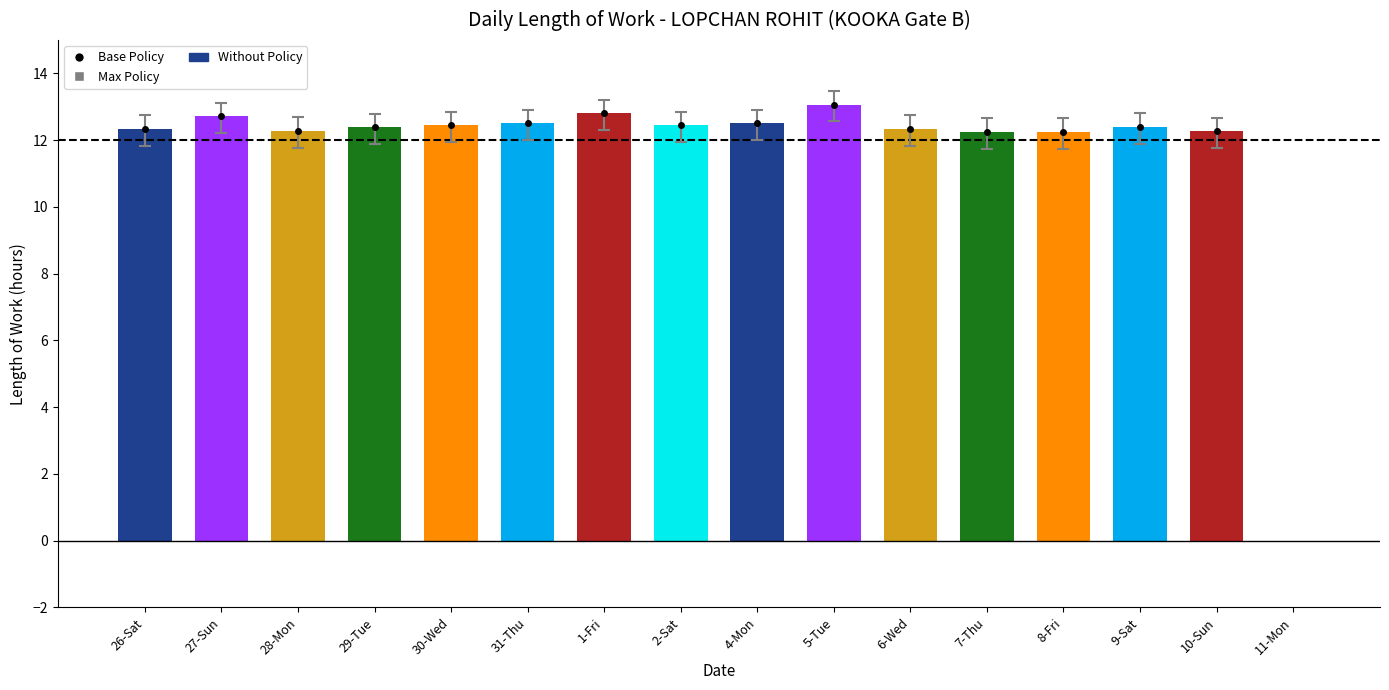

What is the sum of the values at 31-Thu and 29-Tue?

24.9